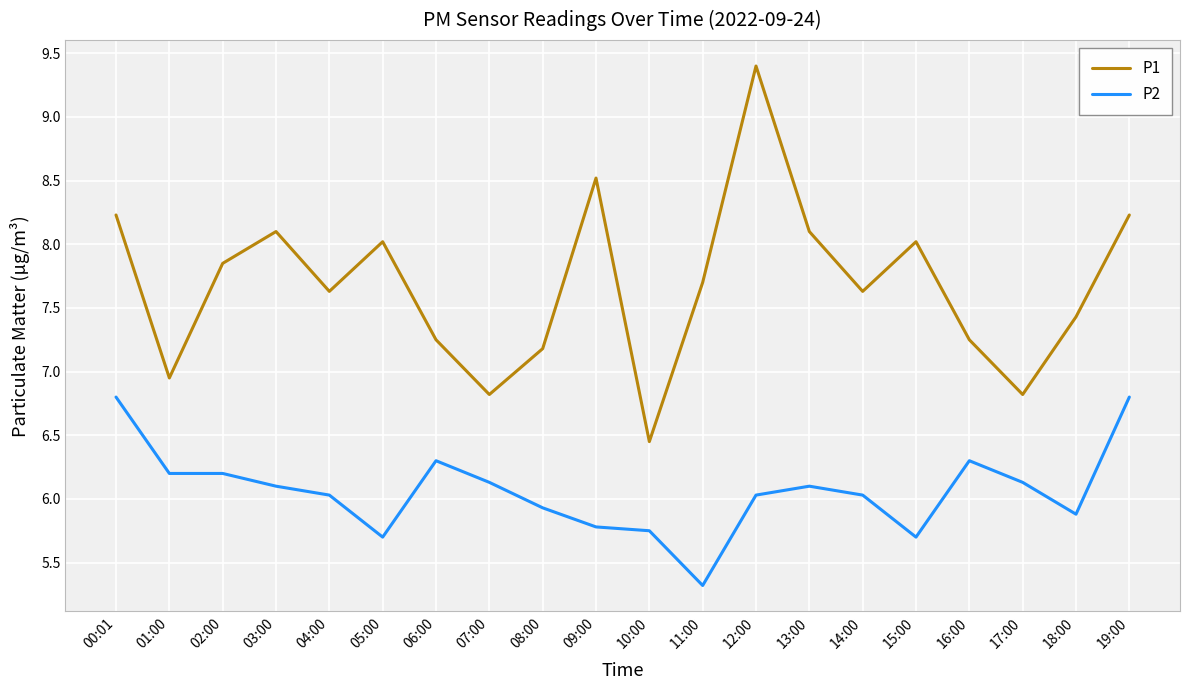

Is the value of P1 at 03:00 greater than the value of P2 at 07:00?

Yes